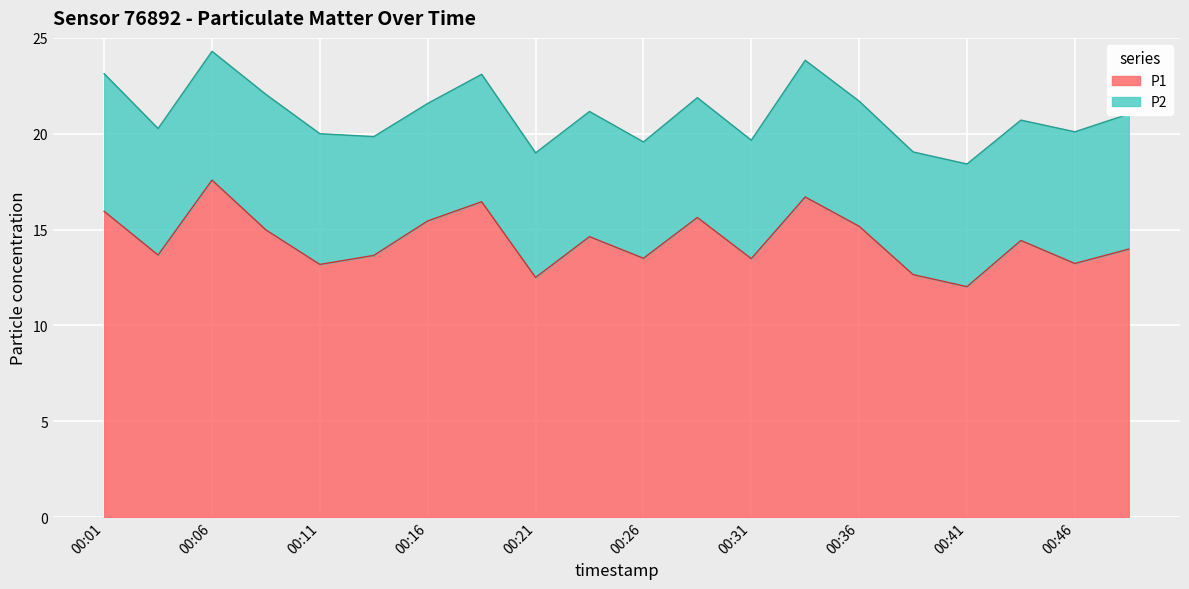

What is the difference between the values at 00:28 and 00:08?

0.7